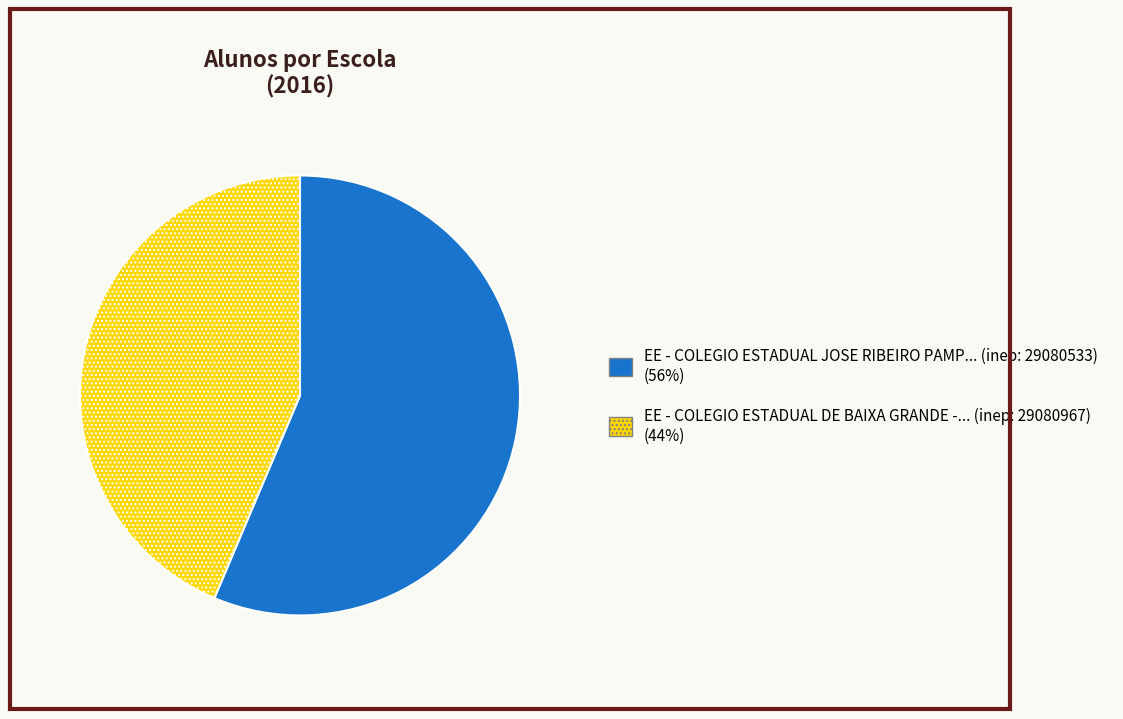

Is there a majority slice in this chart?

Yes